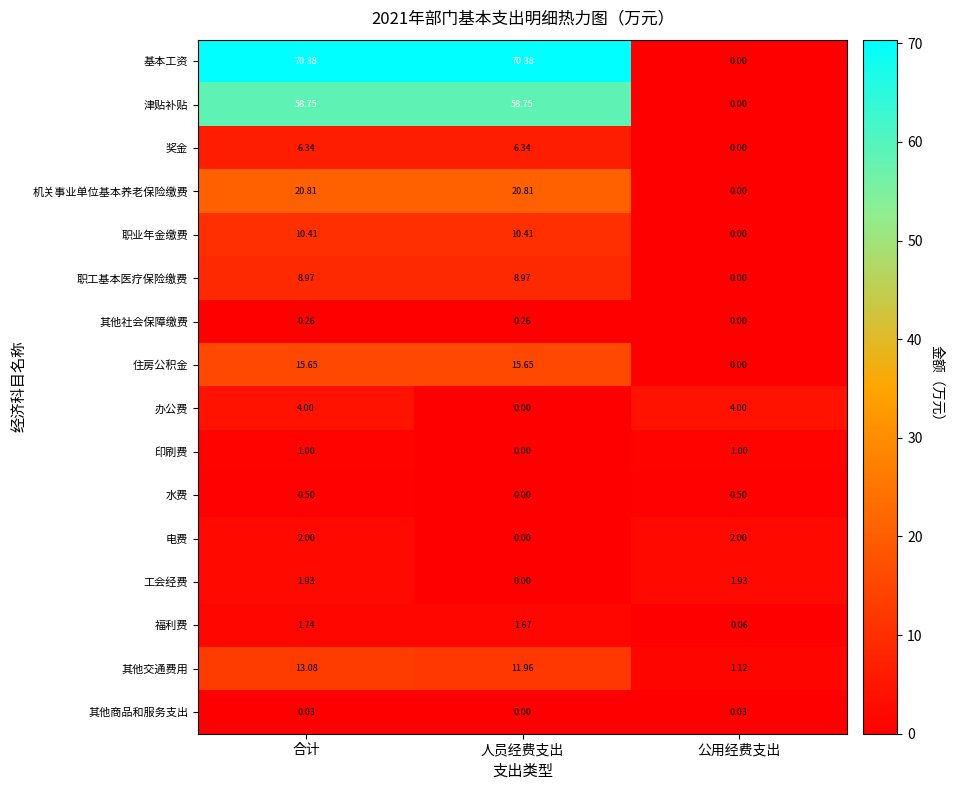

Which category has the lowest value in the 津贴补贴 series?

公用经费支出